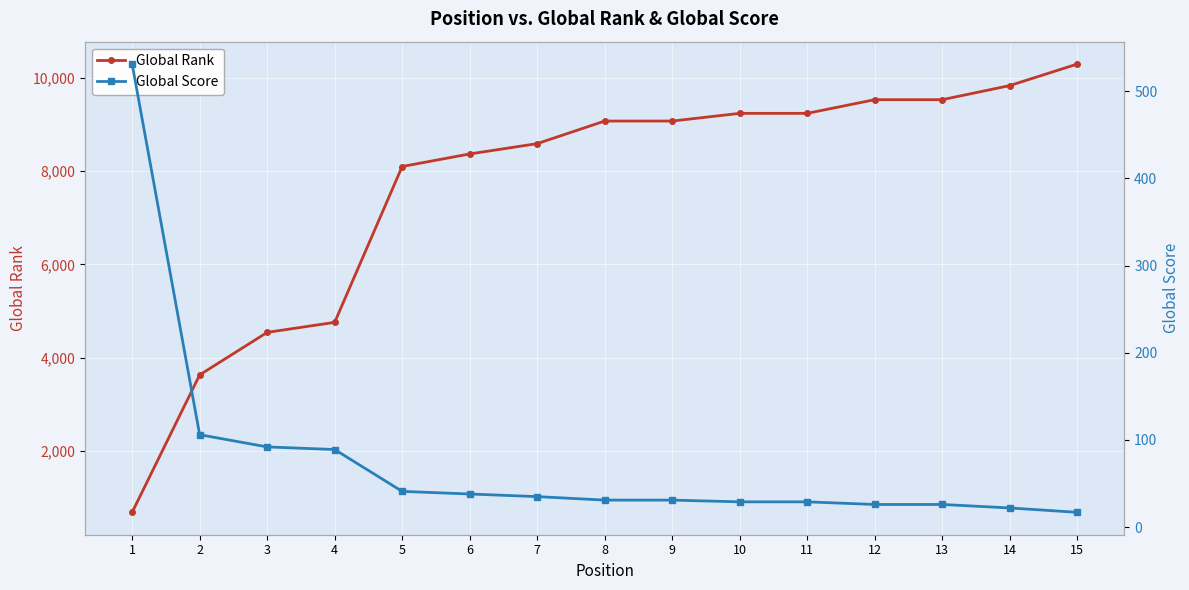

Is the value of Global Score at 11 greater than the value of Global Rank at 3?

No